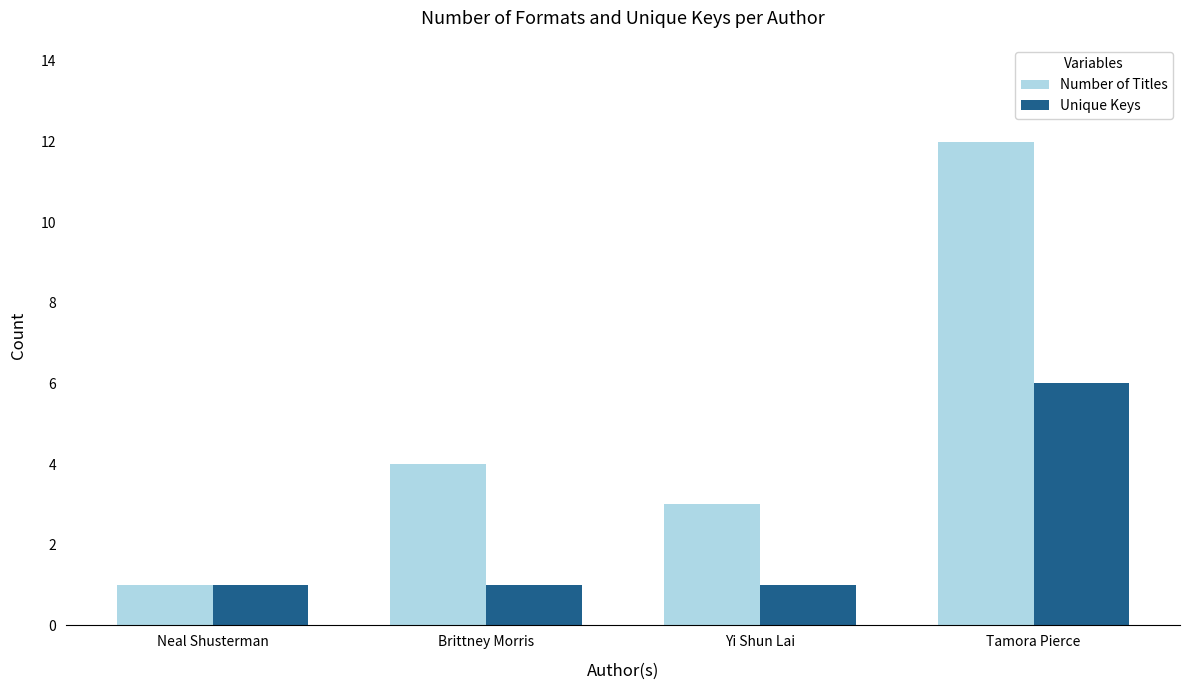

What is the minimum value for Number of Titles?

1